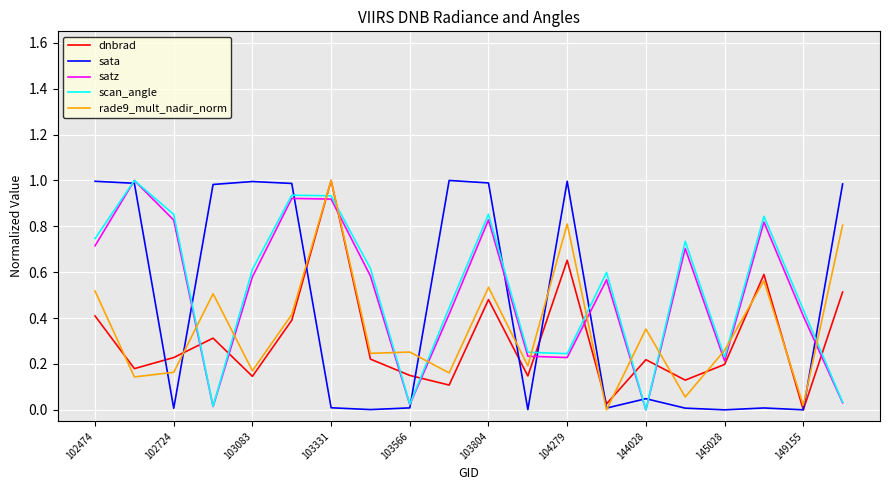

After their last crossing, which series has the higher values: scan_angle or dnbrad?

dnbrad